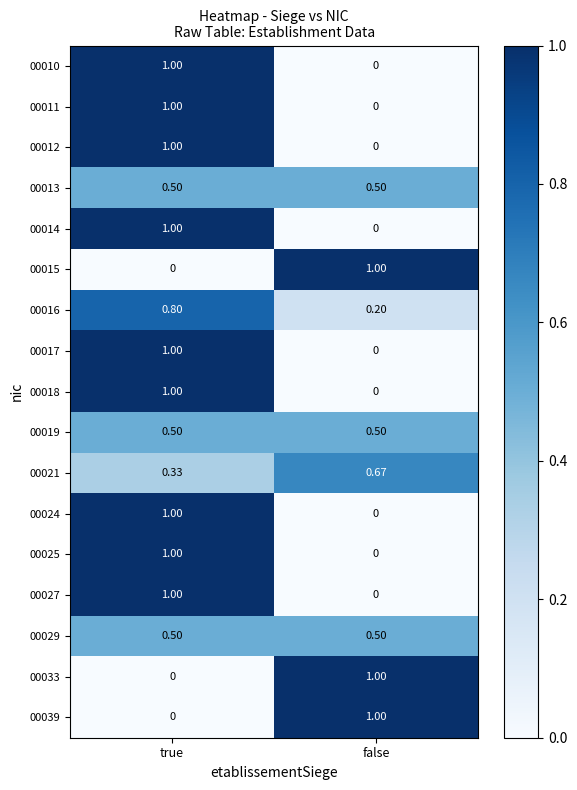

At which label does 00039 reach its minimum?

true